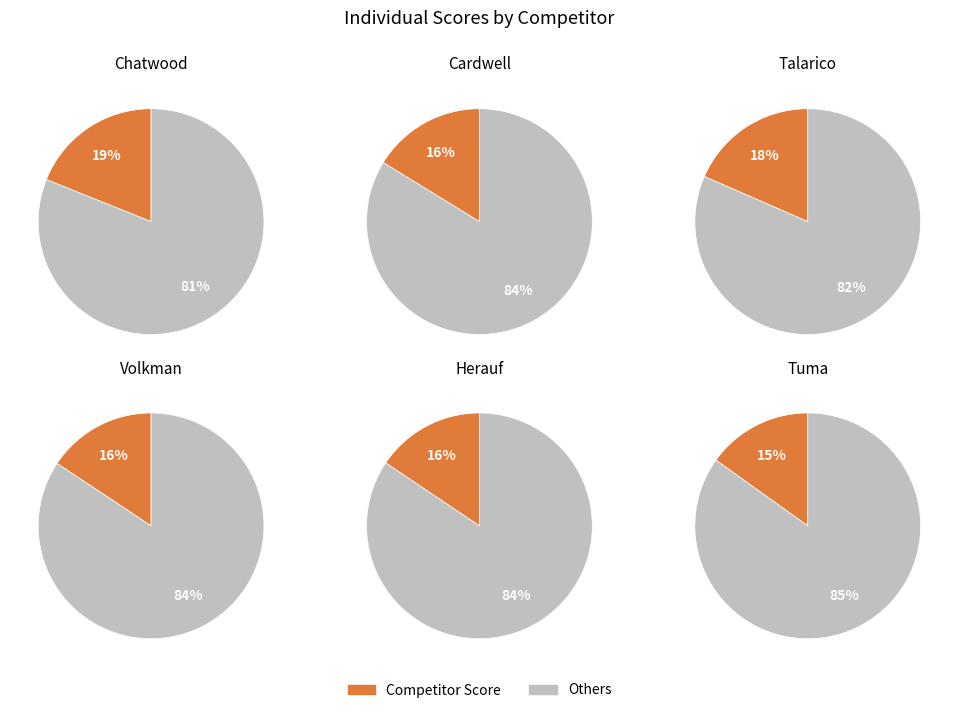

The Volkman slice represents 16% of the pie. True or false?

True